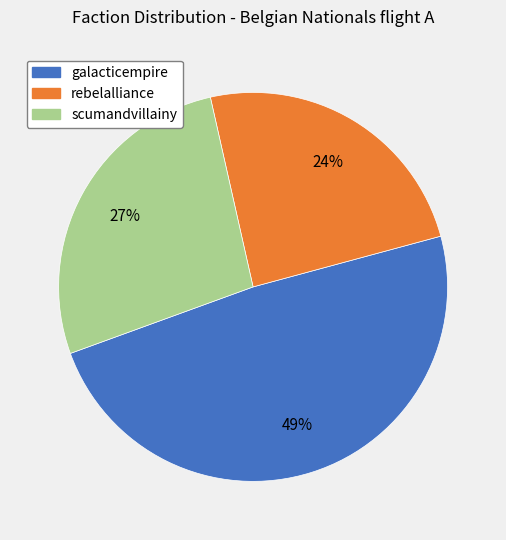

To the nearest percent, what is the combined percentage of rebelalliance and scumandvillainy?

51%